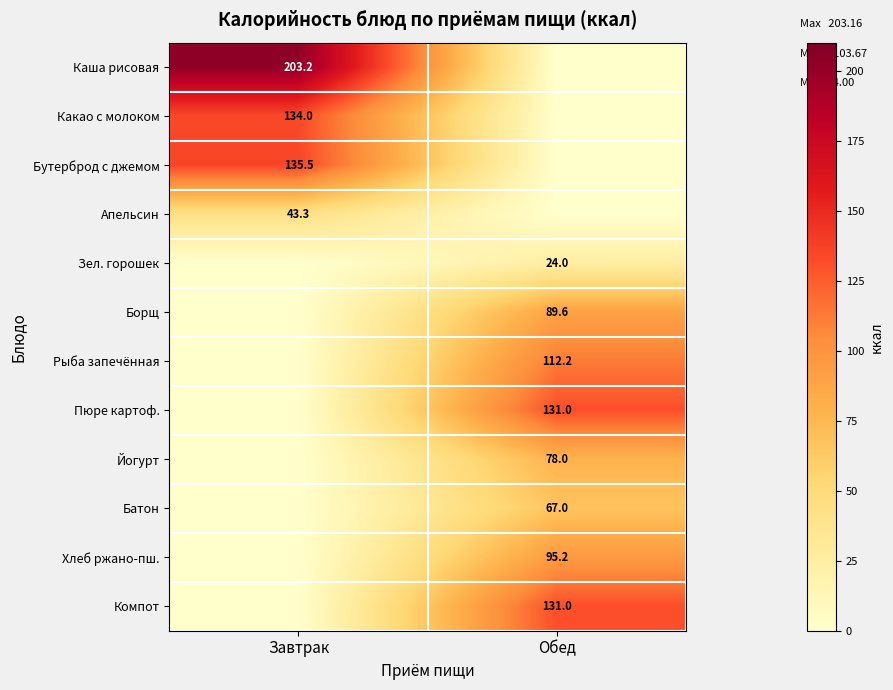

The value of Зел. горошек at Обед is 6.8. True or false?

False